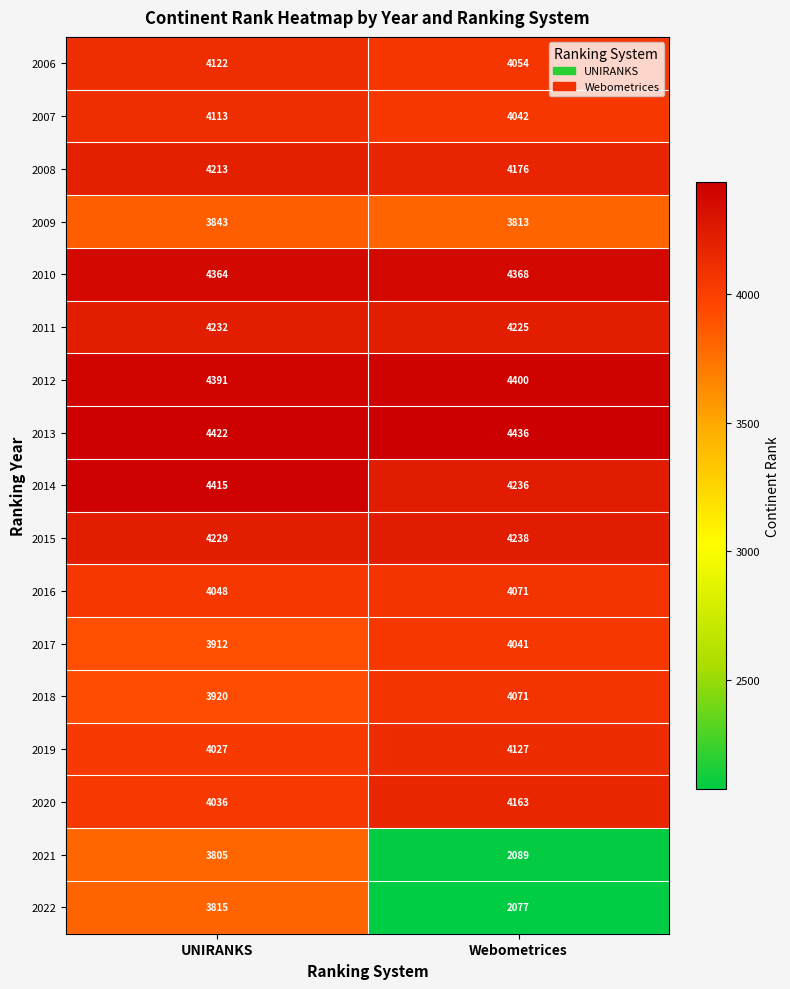

Between UNIRANKS and Webometrices, which series saw the biggest shift?

2022